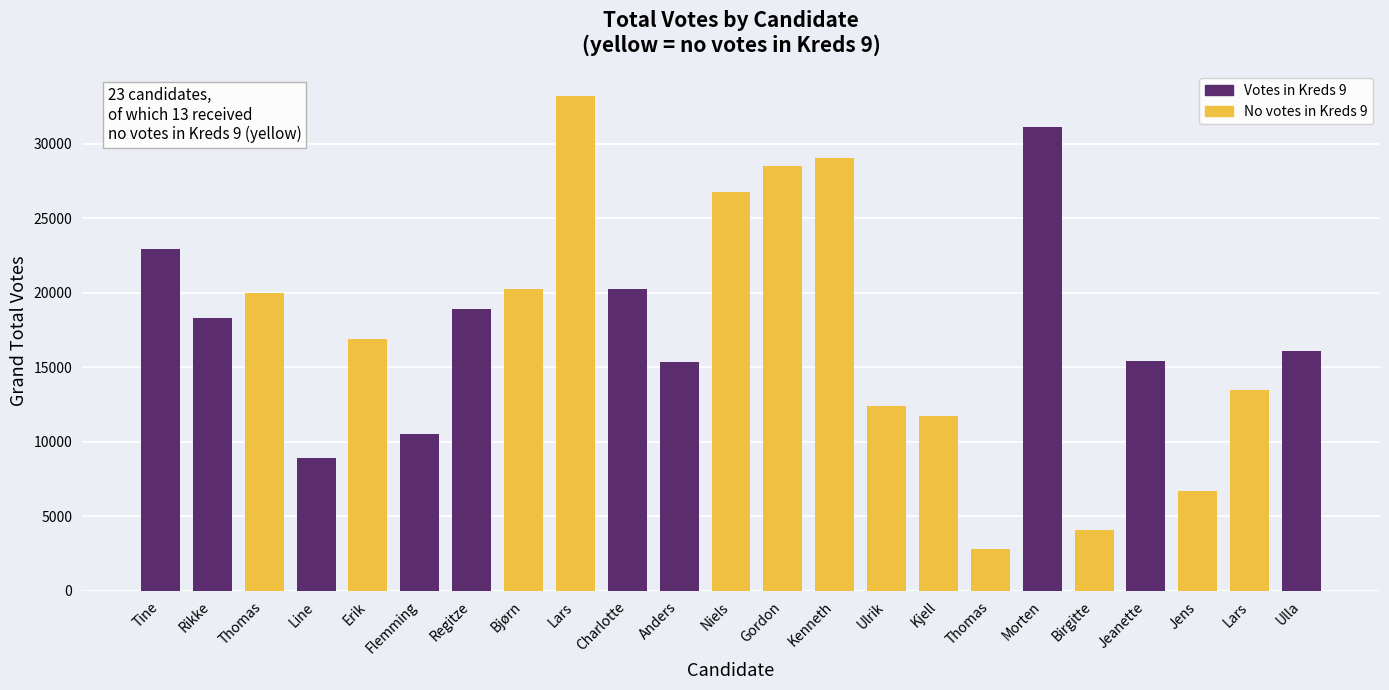

Rank the categories by value from lowest to highest.

Thomas, Birgitte, Jens, Line, Flemming, Kjell, Ulrik, Lars, Anders, Jeanette, Ulla, Erik, Rikke, Regitze, Thomas, Bjørn, Charlotte, Tine, Niels, Gordon, Kenneth, Morten, Lars